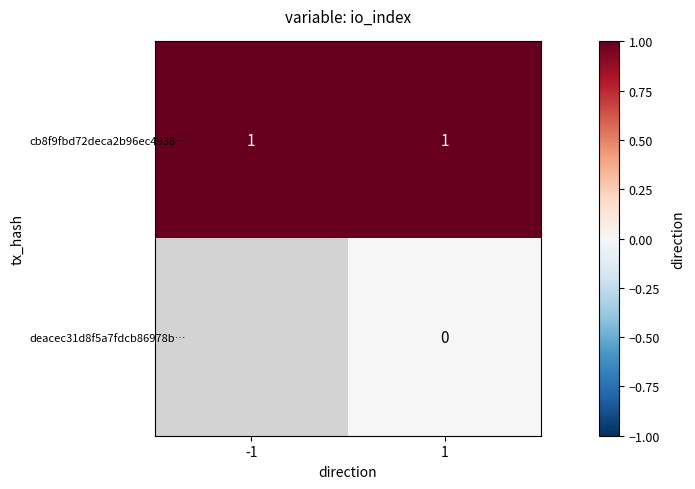

True or false: cb8f9fbd72deca2b96ec4938… has a value of 1 at -1.

True